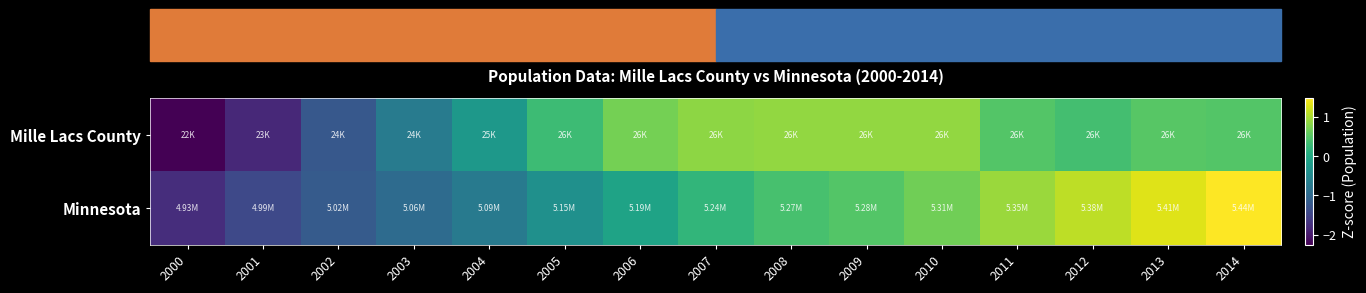

Between 2007 and 2001, which is larger?

2007